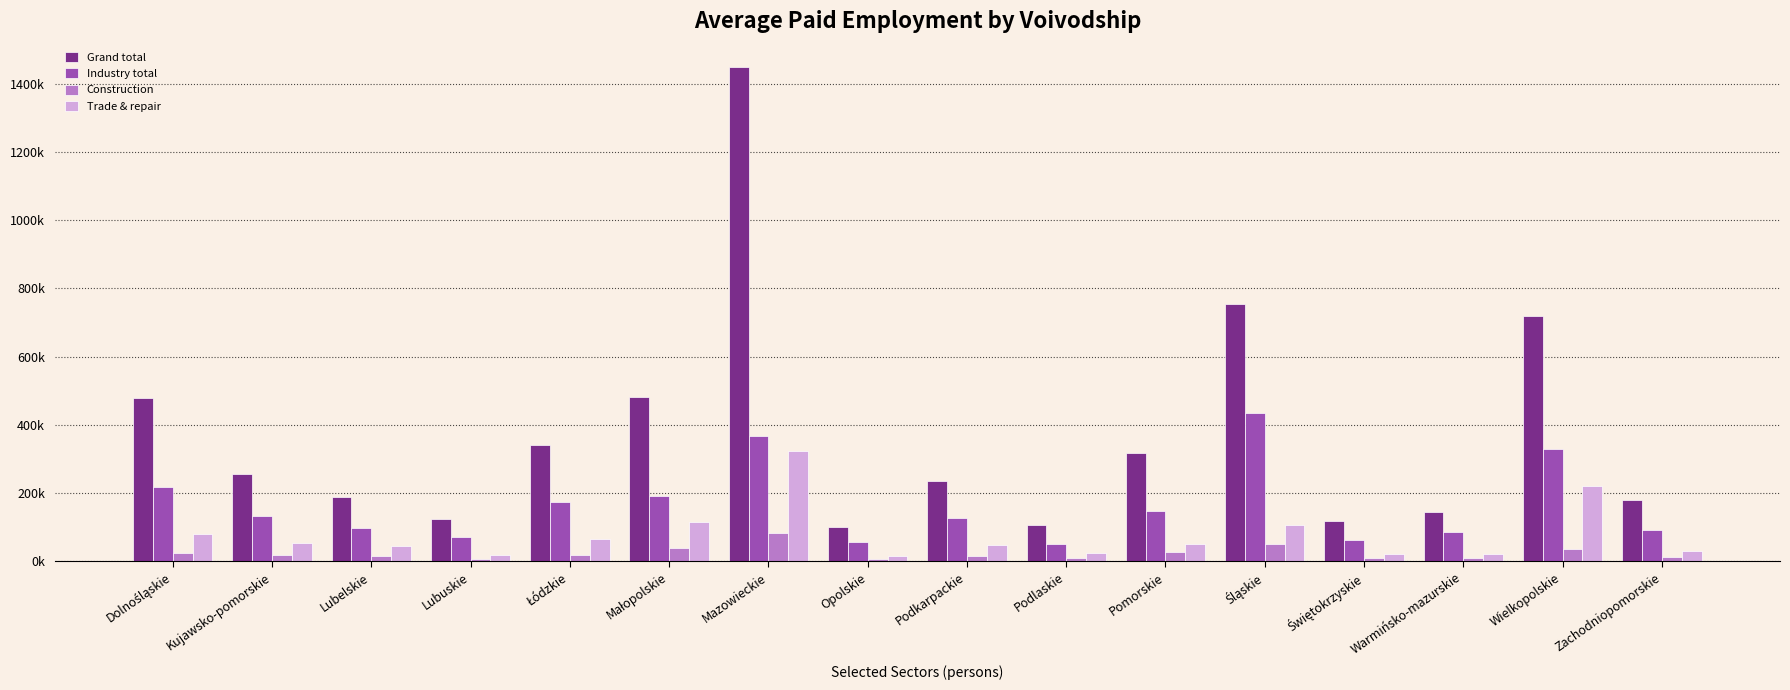

Does the chart contain any negative values?

No